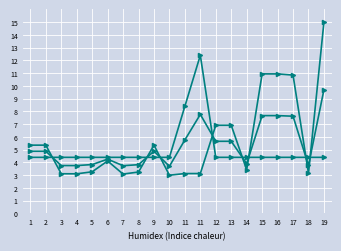

Does the chart have visible grid lines?

Yes